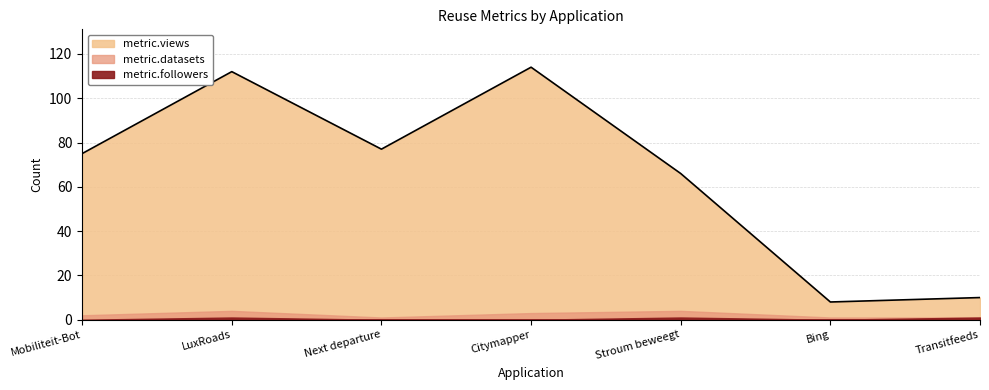

True or false: metric.datasets has more than 2 points higher than both neighbors.

False